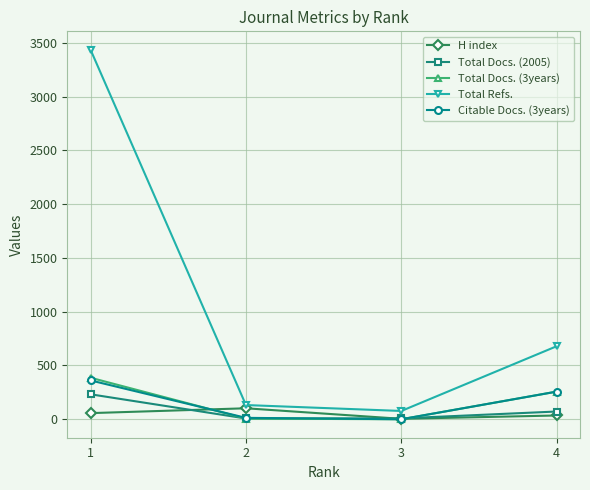

The Total Refs. series shows 77 at 3. True or false?

True